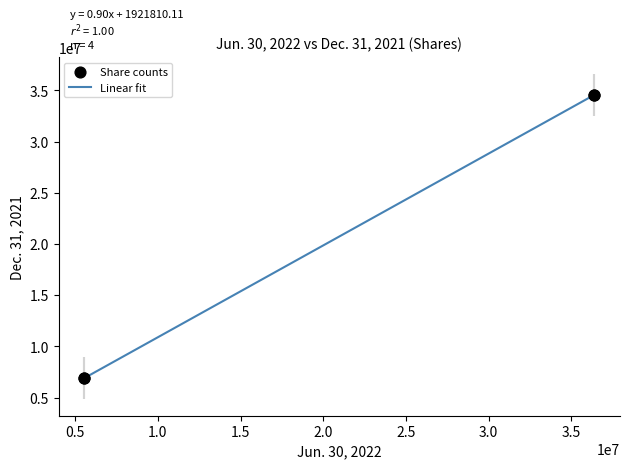

What is the maximum value shown in the chart?

34564040.0